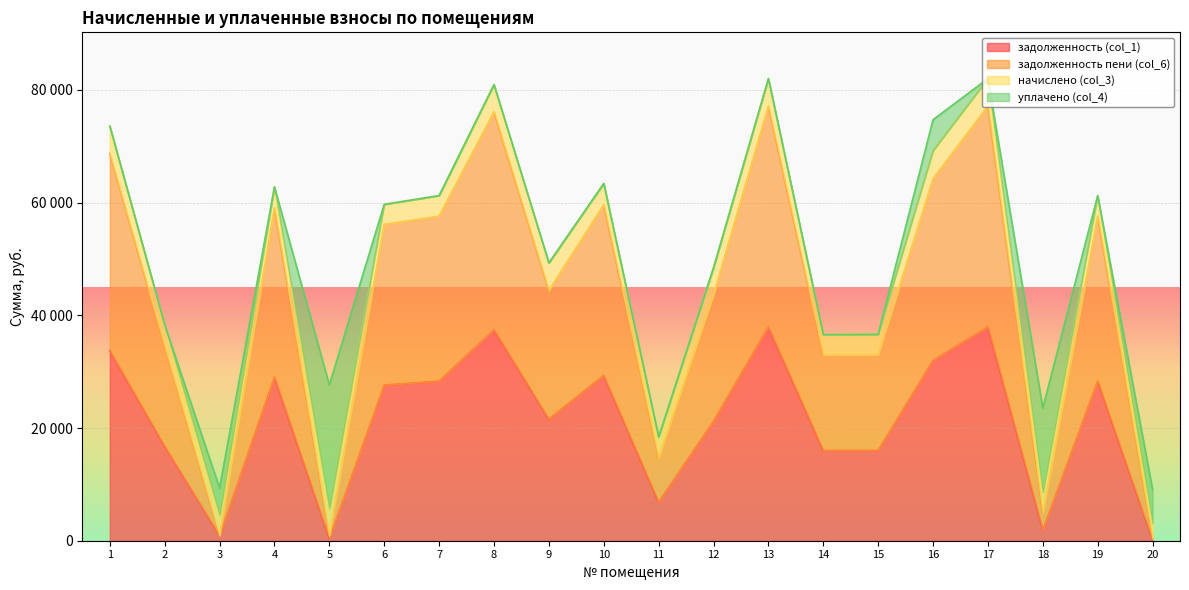

Which series has the widest spread of values?

задолженность пени (col_6)